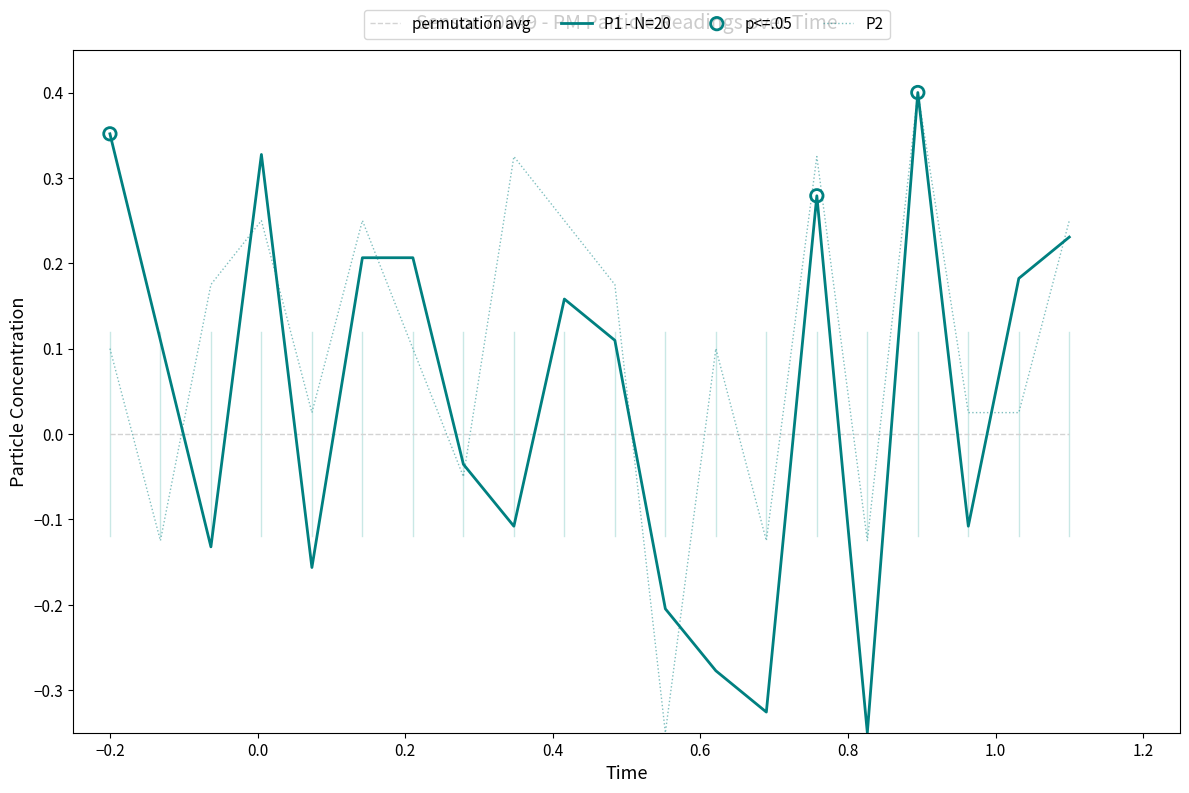

List the series in order of their overall mean, highest first.

P2, P1 - N=20, permutation avg